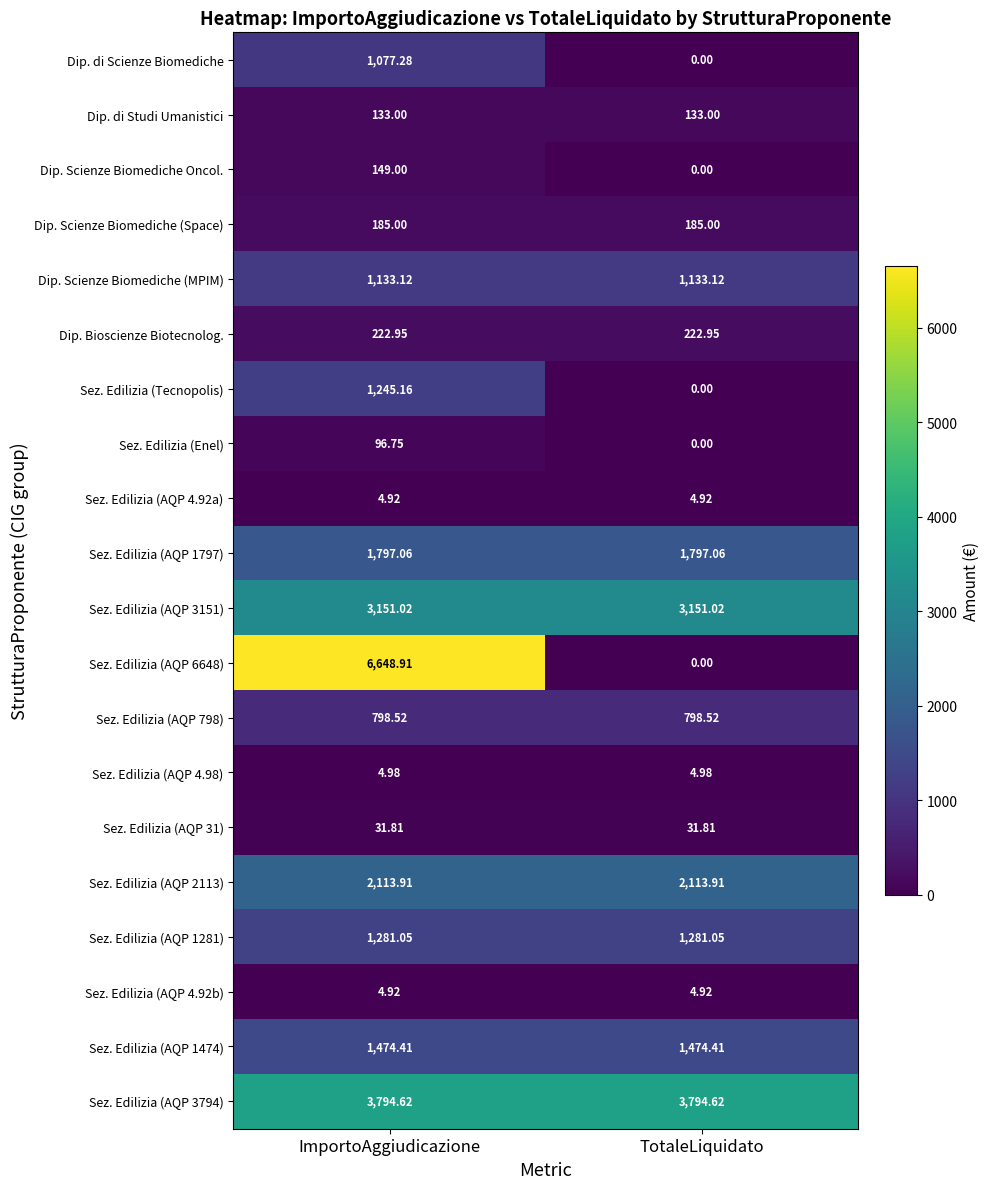

At which category does the chart reach its minimum across all series?

TotaleLiquidato